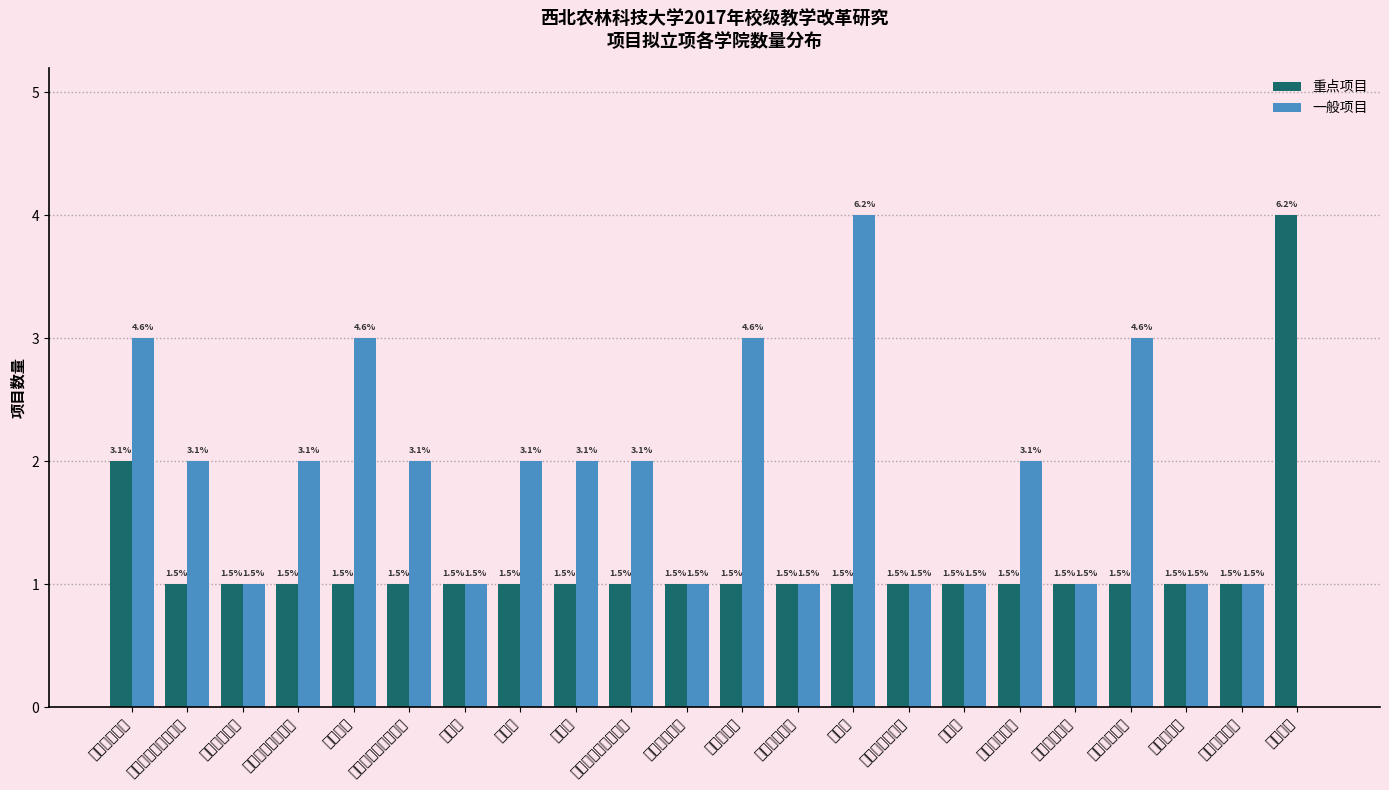

Reading left to right, transcribe all the data shown in this chart.

重点项目: 2	1	1	1	1	1	1	1	1	1	1	1	1	1	1	1	1	1	1	1	1	4
一般项目: 3	2	1	2	3	2	1	2	2	2	1	3	1	4	1	1	2	1	3	1	1	0